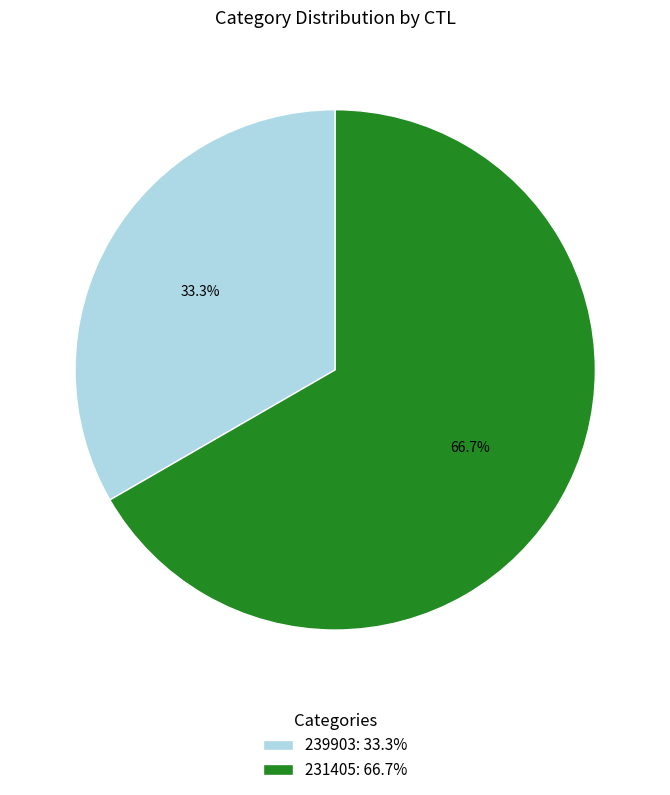

To the nearest percent, what is the difference between the 239903 and 231405 slice percentages?

33%